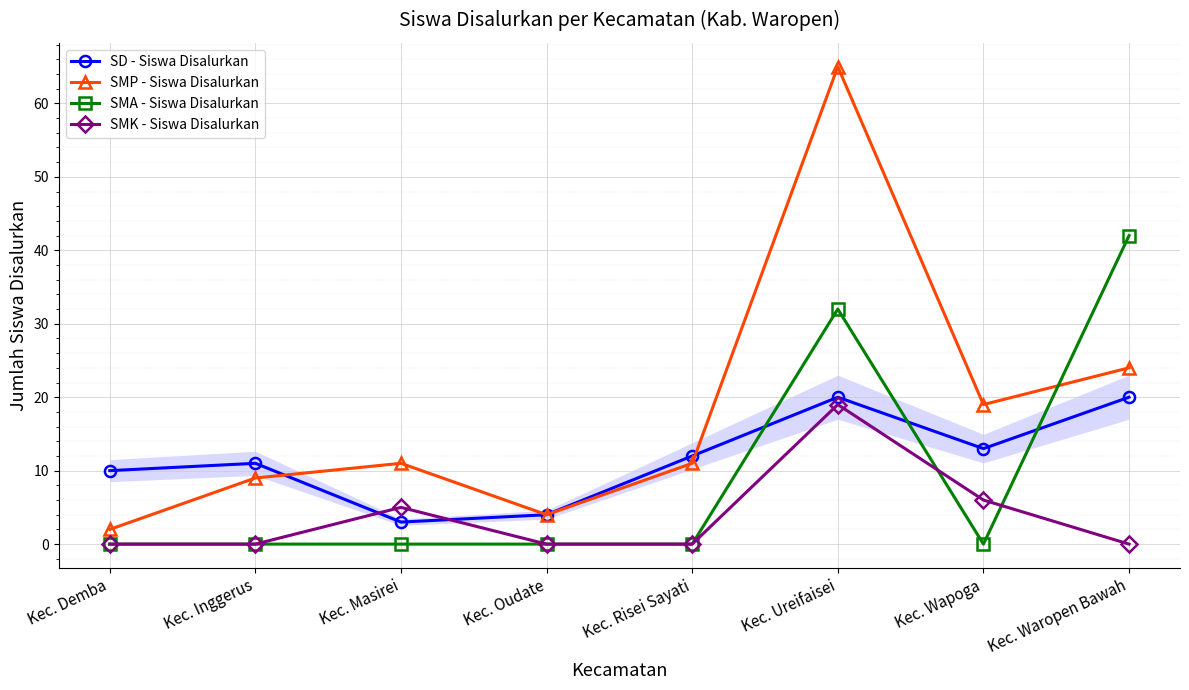

What is the label of the 8th point from the left?

Kec. Waropen Bawah